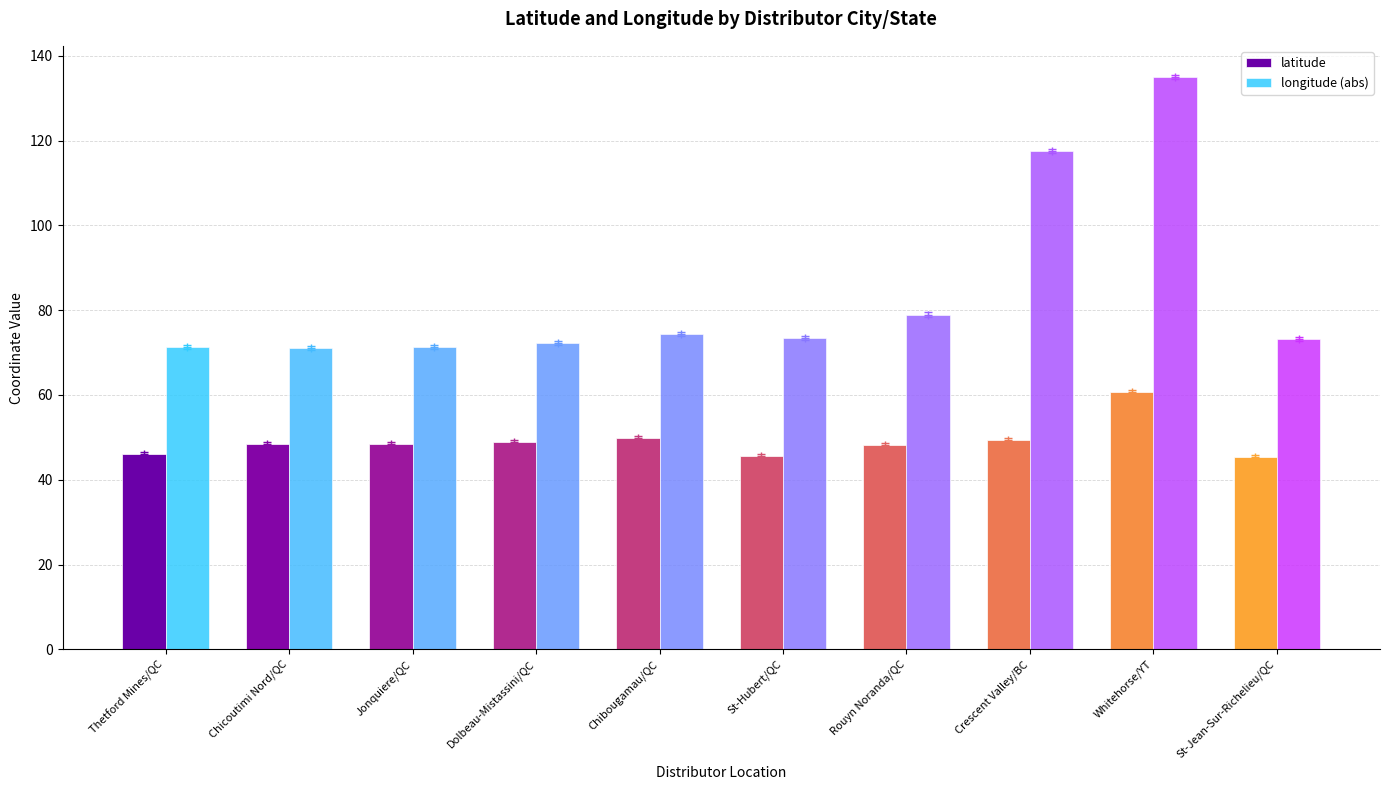

What are all the series names shown in the legend?

latitude, longitude (abs)